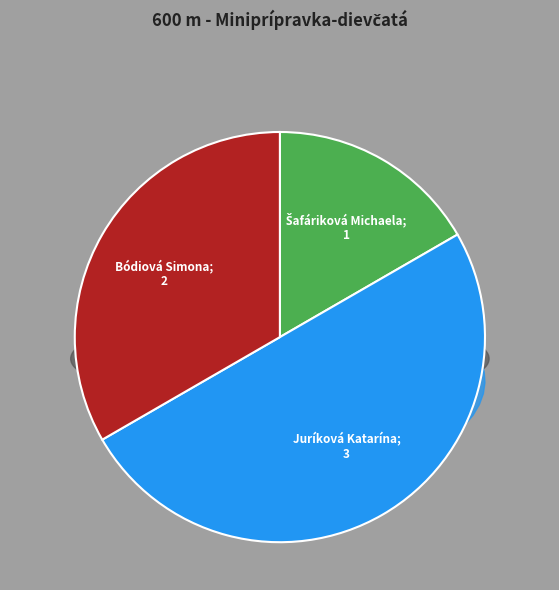

To the nearest percent, what percentage of the pie is Šafáriková Michaela?

17%